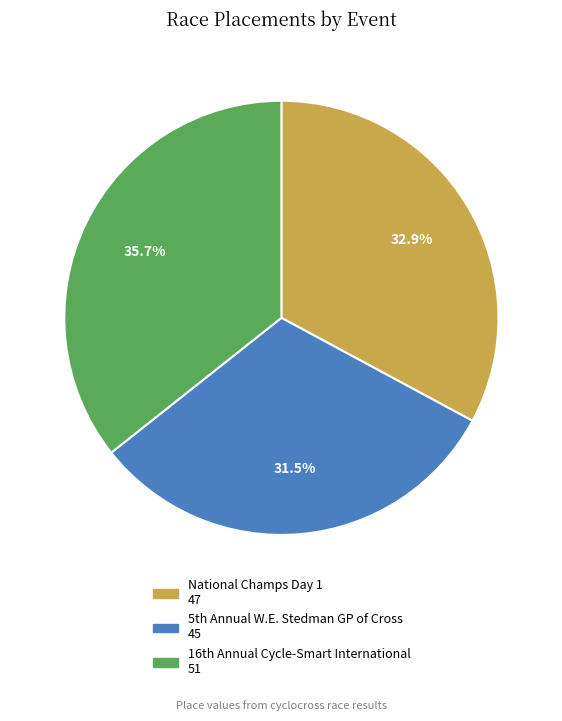

What is the smallest slice in the pie chart?

5th Annual W.E. Stedman GP of Cross